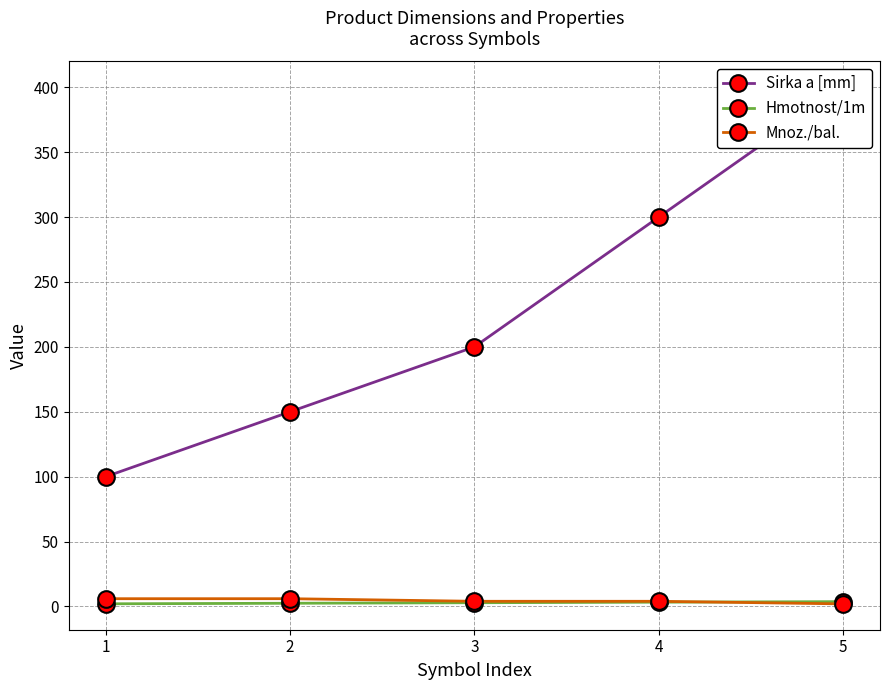

What are all the series names shown in the legend?

Sirka a [mm], Hmotnost/1m, Mnoz./bal.